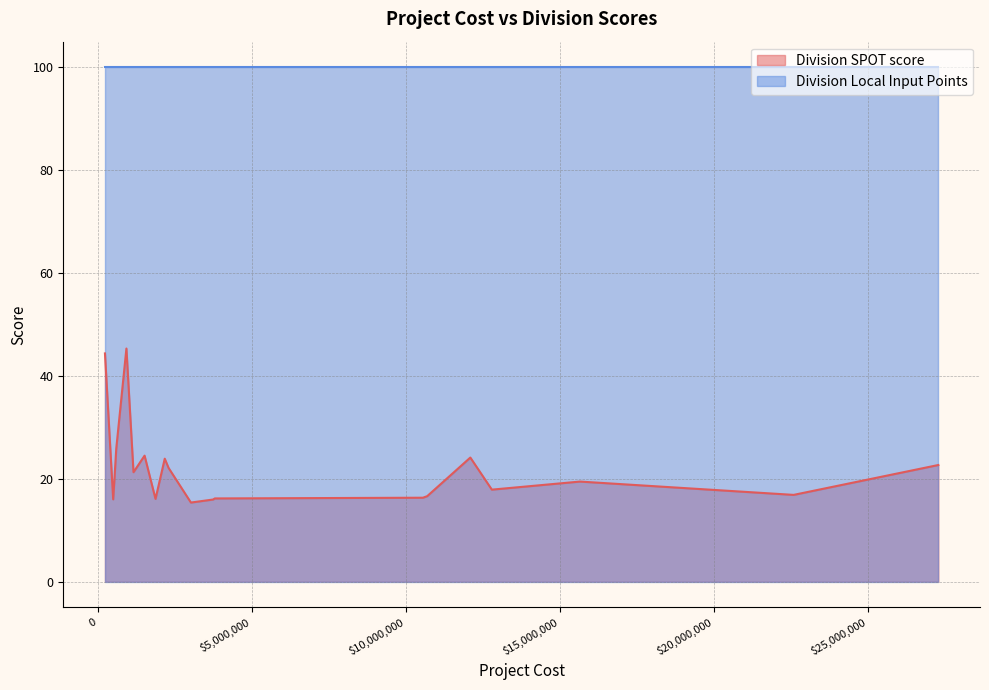

True or false: Division SPOT score has more than 0 points higher than both neighbors.

True